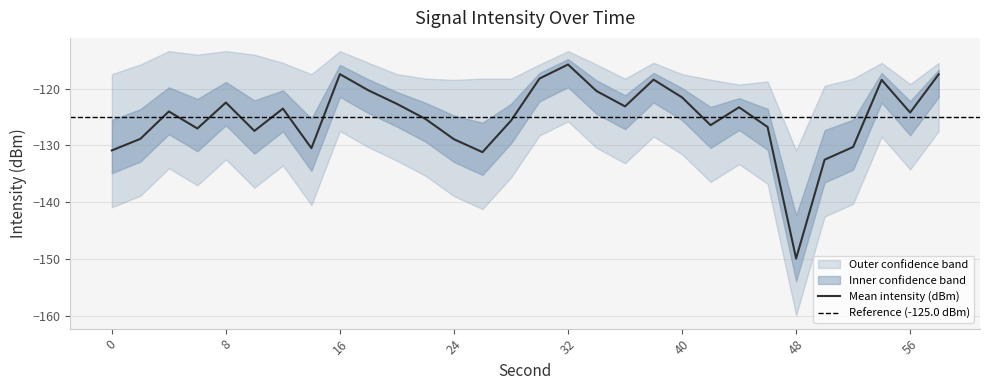

True or false: intensity_lower and intensity_upper intersect in this chart.

False